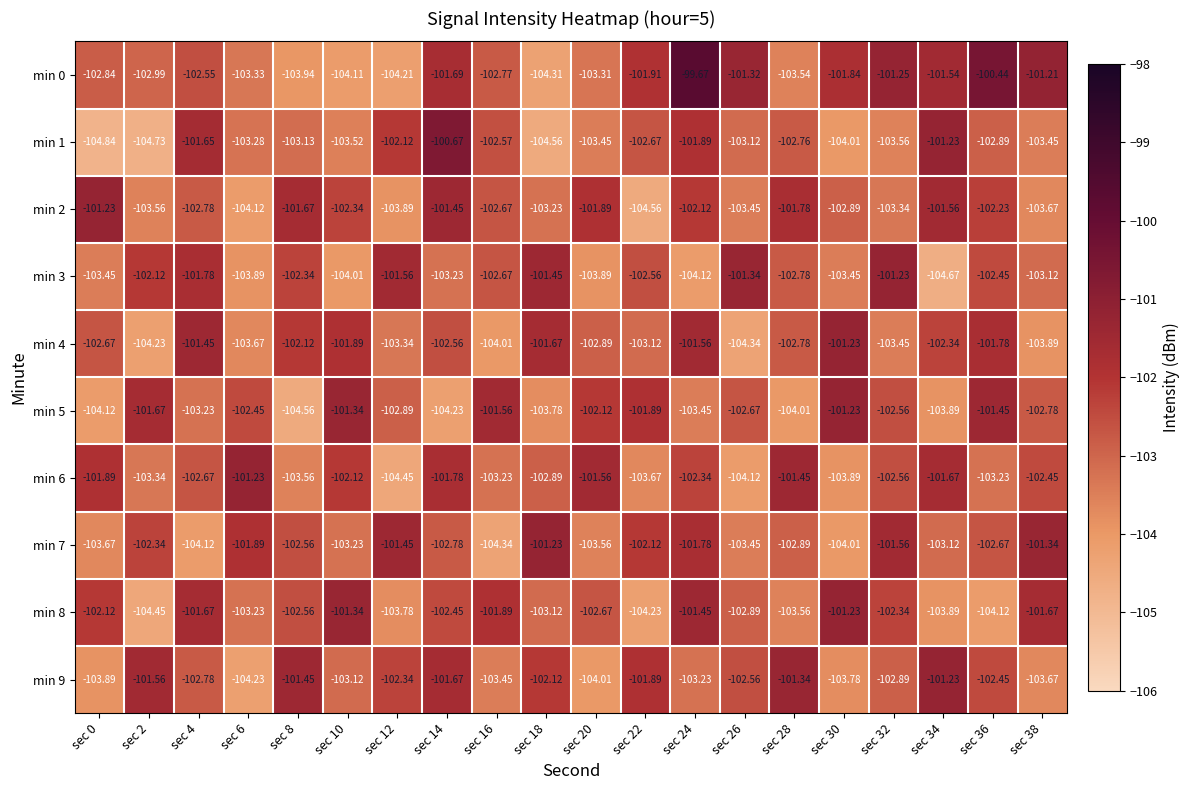

Which series has the widest spread of values?

min 0